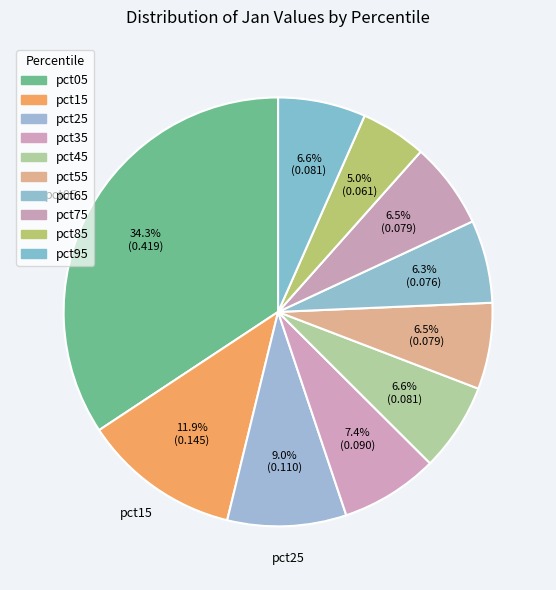

Rank the categories by value from highest to lowest.

pct05, pct15, pct25, pct35, pct45, pct95, pct55, pct75, pct65, pct85